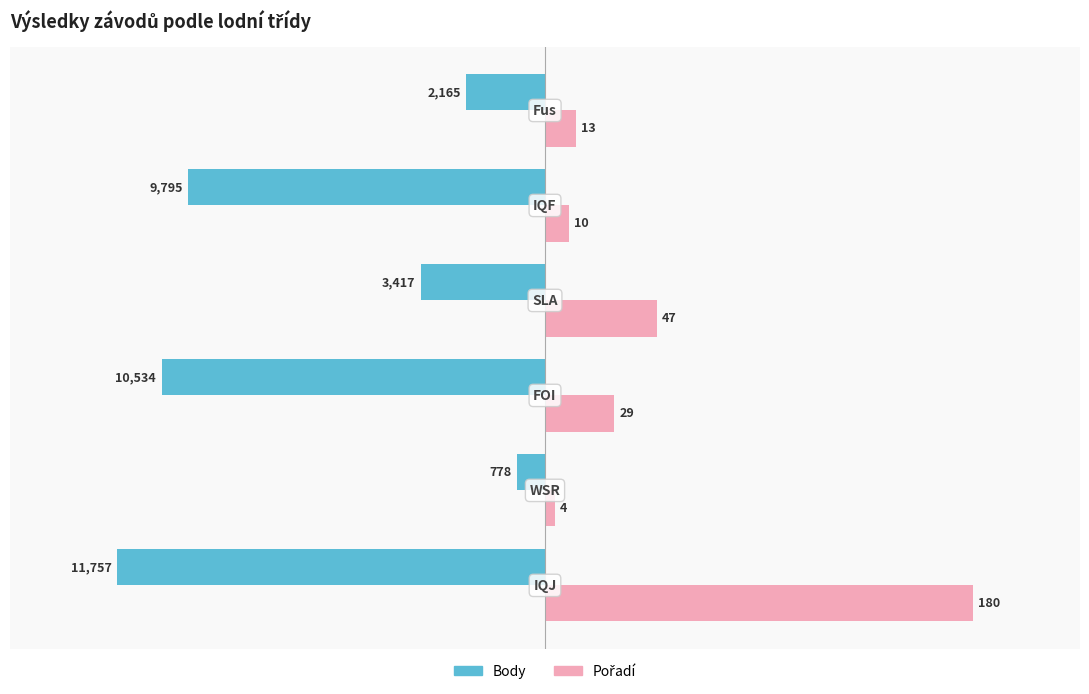

What are all the series names shown in the legend?

Body, Pořadí